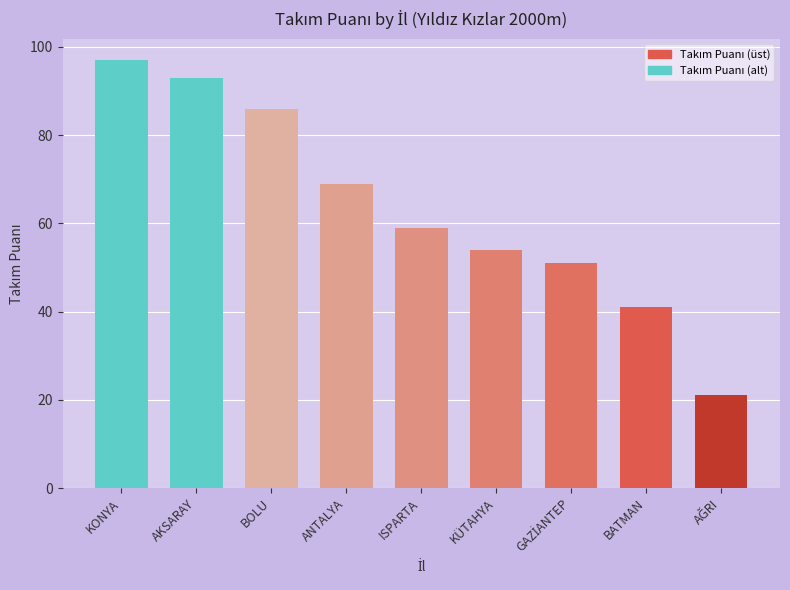

Reading left to right, transcribe all the data shown in this chart.

97.0	93.0	86.0	69.0	59.0	54.0	51.0	41.0	21.0